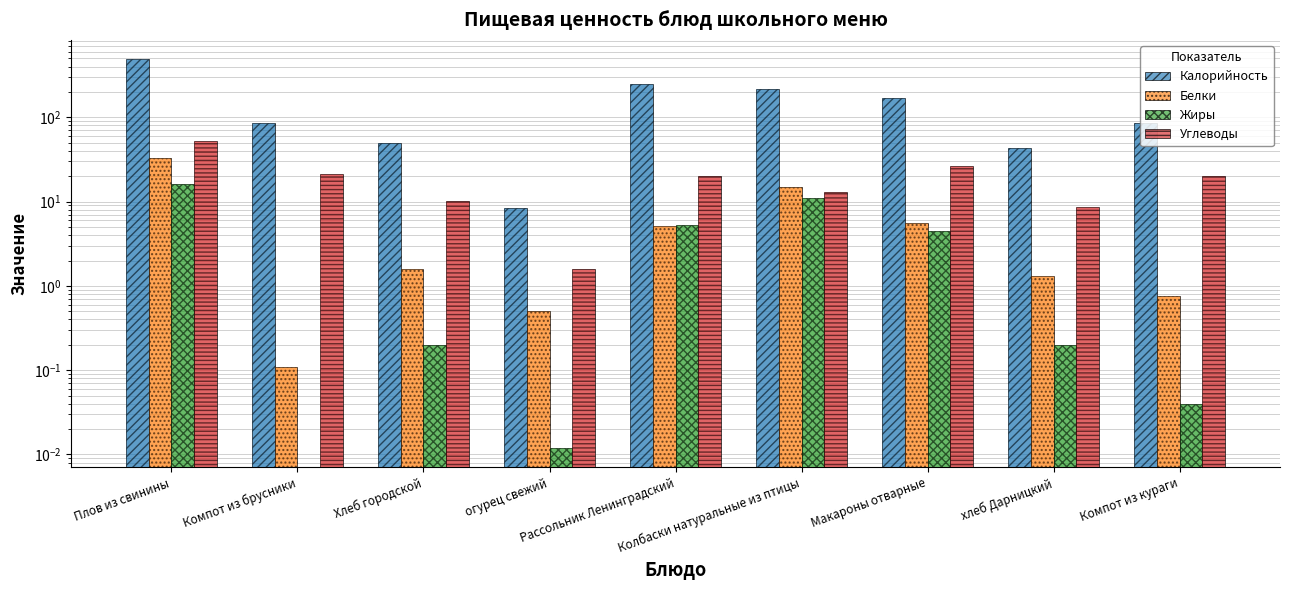

What is the label of the 8th bar from the left?

хлеб Дарницкий